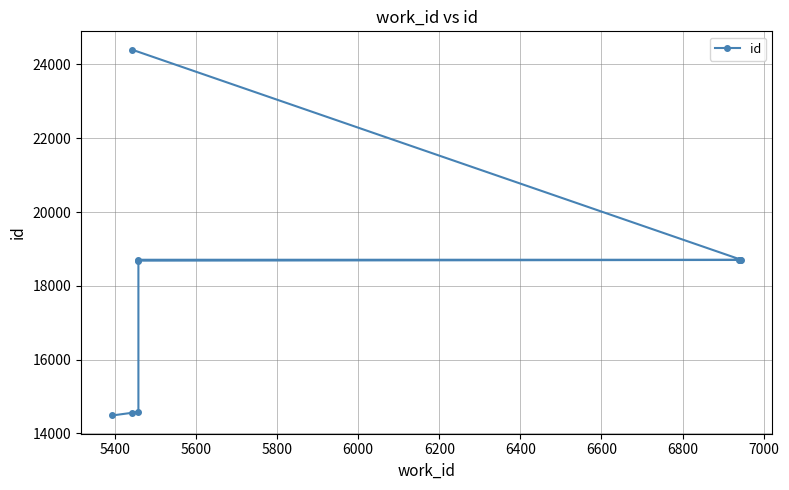

How many lines are shown in the chart?

1